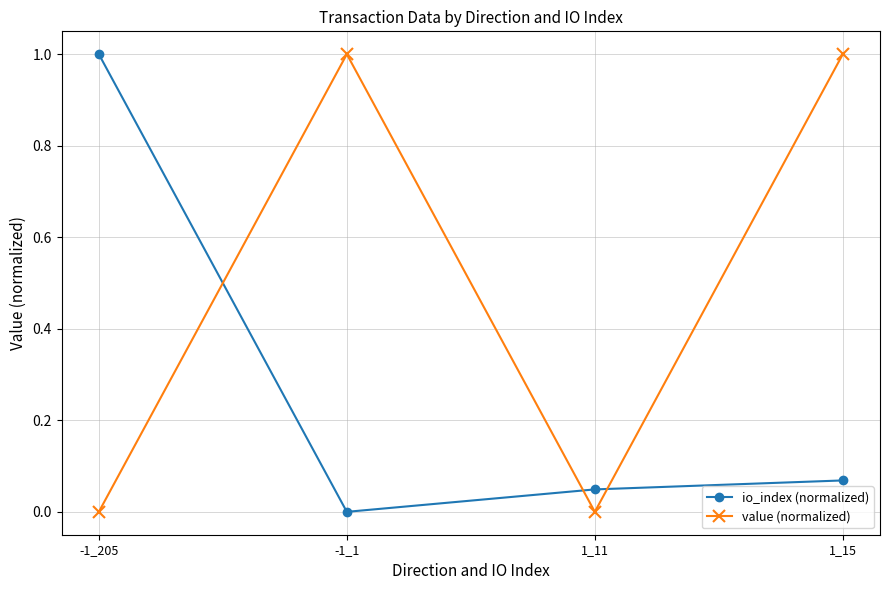

Rank the series at -1_205 from highest to lowest value.

io_index (normalized), value (normalized)